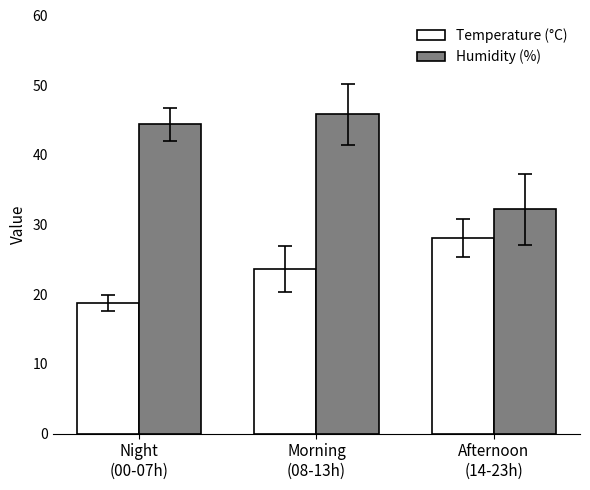

At how many categories does at least one series exceed 22?

3